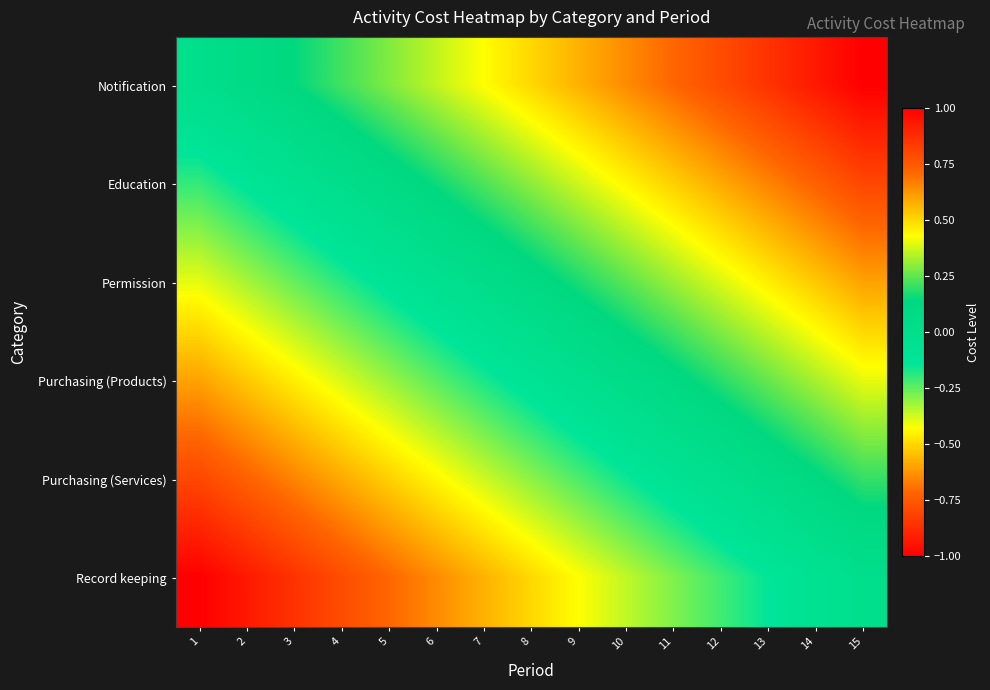

Reading left to right, list all the values displayed in this chart.

Notification: 1=0.0	2=0.1	3=0.1	4=0.2	5=0.3	6=0.4	7=0.4	8=0.5	9=0.6	10=0.6	11=0.7	12=0.8	13=0.9	14=0.9	15=1.0
Education: 1=-0.2	2=-0.1	3=-0.1	4=0.0	5=0.1	6=0.2	7=0.2	8=0.3	9=0.4	10=0.4	11=0.5	12=0.6	13=0.7	14=0.7	15=0.8
Permission: 1=-0.4	2=-0.3	3=-0.3	4=-0.2	5=-0.1	6=-0.0	7=0.0	8=0.1	9=0.2	10=0.2	11=0.3	12=0.4	13=0.5	14=0.5	15=0.6
Purchasing (Products): 1=-0.6	2=-0.5	3=-0.5	4=-0.4	5=-0.3	6=-0.2	7=-0.2	8=-0.1	9=-0.0	10=0.0	11=0.1	12=0.2	13=0.3	14=0.3	15=0.4
Purchasing (Services): 1=-0.8	2=-0.7	3=-0.7	4=-0.6	5=-0.5	6=-0.4	7=-0.4	8=-0.3	9=-0.2	10=-0.2	11=-0.1	12=-0.0	13=0.1	14=0.1	15=0.2
Record keeping: 1=-1.0	2=-0.9	3=-0.9	4=-0.8	5=-0.7	6=-0.6	7=-0.6	8=-0.5	9=-0.4	10=-0.4	11=-0.3	12=-0.2	13=-0.1	14=-0.1	15=0.0